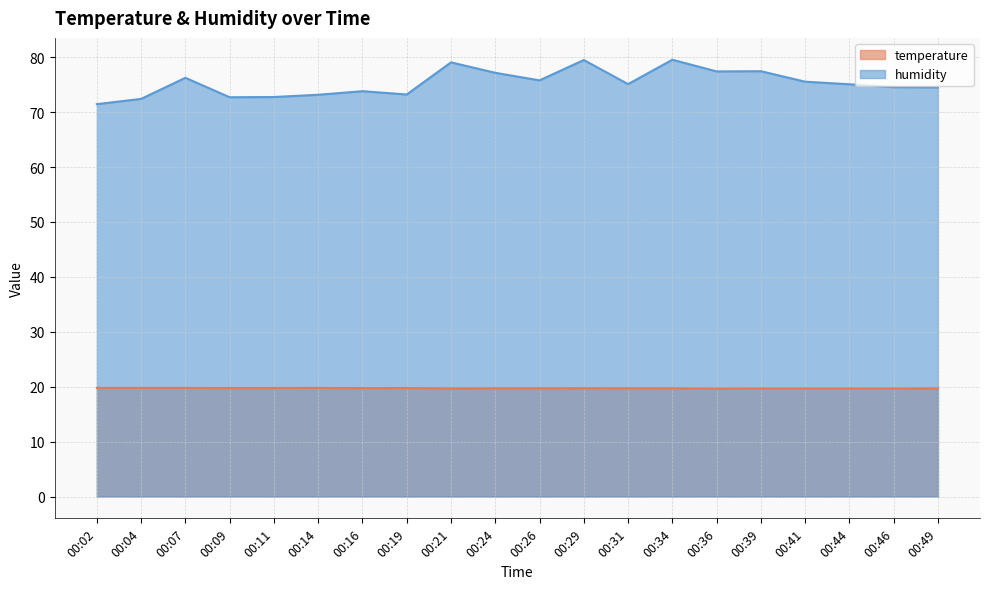

What is the average value of the temperature series?

19.7